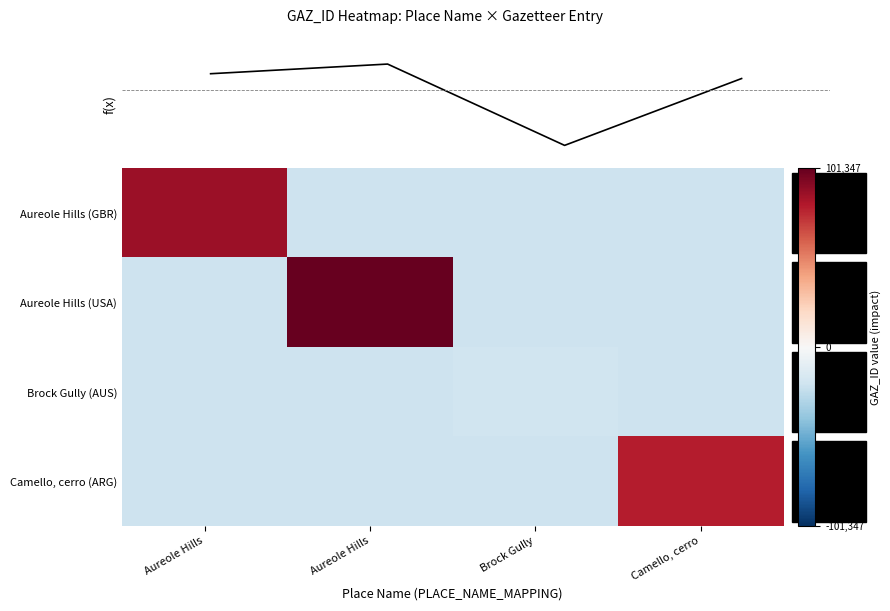

Reading left to right, what are all the values shown in this chart?

Aureole Hills (GBR): Aureole Hills=86934.7	Aureole Hills=-20666.3	Brock Gully=-20666.3	Camello, cerro=-20666.3
Aureole Hills (USA): Aureole Hills=-20666.3	Aureole Hills=101346.7	Brock Gully=-20666.3	Camello, cerro=-20666.3
Brock Gully (AUS): Aureole Hills=-20666.3	Aureole Hills=-20666.3	Brock Gully=-20034.3	Camello, cerro=-20666.3
Camello, cerro (ARG): Aureole Hills=-20666.3	Aureole Hills=-20666.3	Brock Gully=-20666.3	Camello, cerro=79748.7